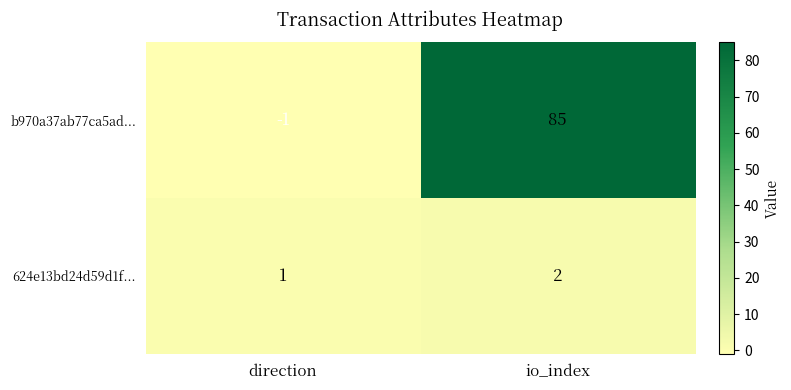

What is the difference between the highest and lowest values at io_index?

83